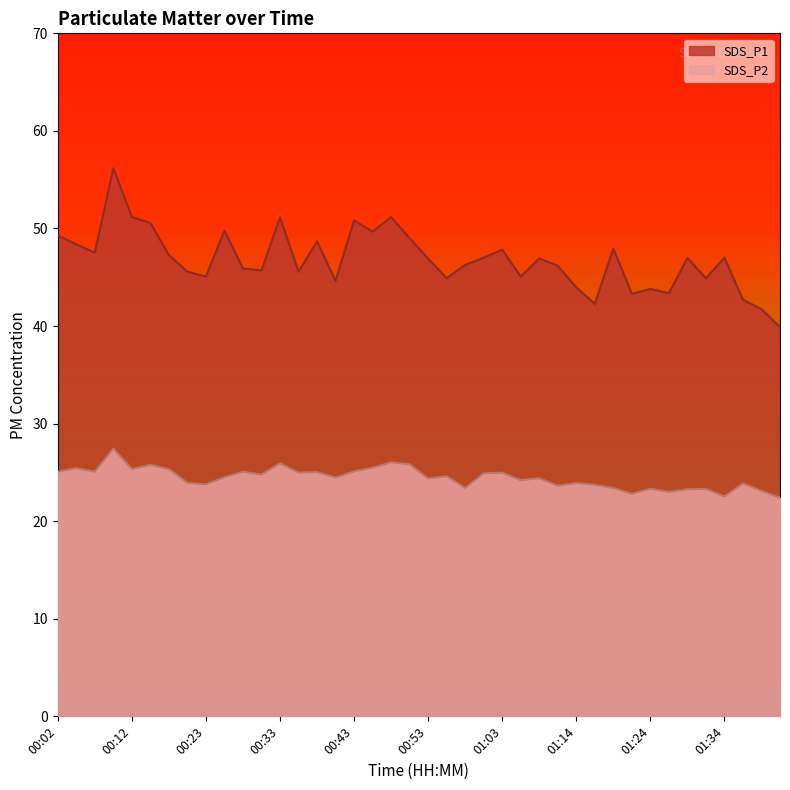

The SDS_P2 series shows 7.4 at 01:37. True or false?

False